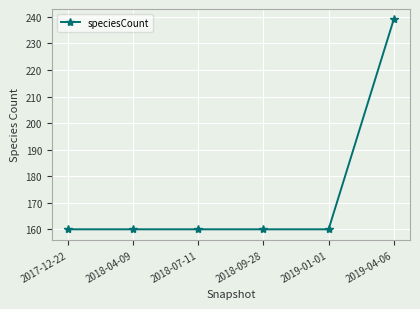

What position from the right is 2018-09-28?

3